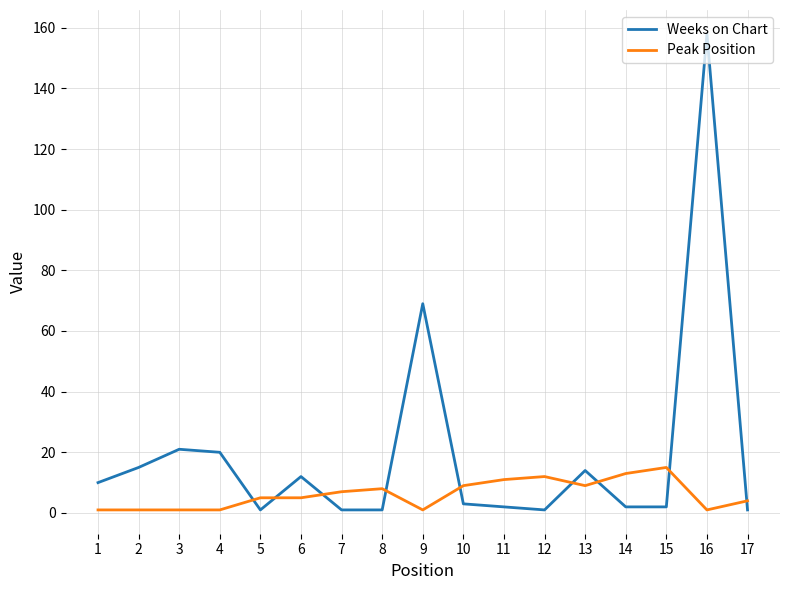

Reading left to right, list all the values displayed in this chart.

Weeks on Chart: 1=10	2=15	3=21	4=20	5=1	6=12	7=1	8=1	9=69	10=3	11=2	12=1	13=14	14=2	15=2	16=158	17=1
Peak Position: 1=1	2=1	3=1	4=1	5=5	6=5	7=7	8=8	9=1	10=9	11=11	12=12	13=9	14=13	15=15	16=1	17=4